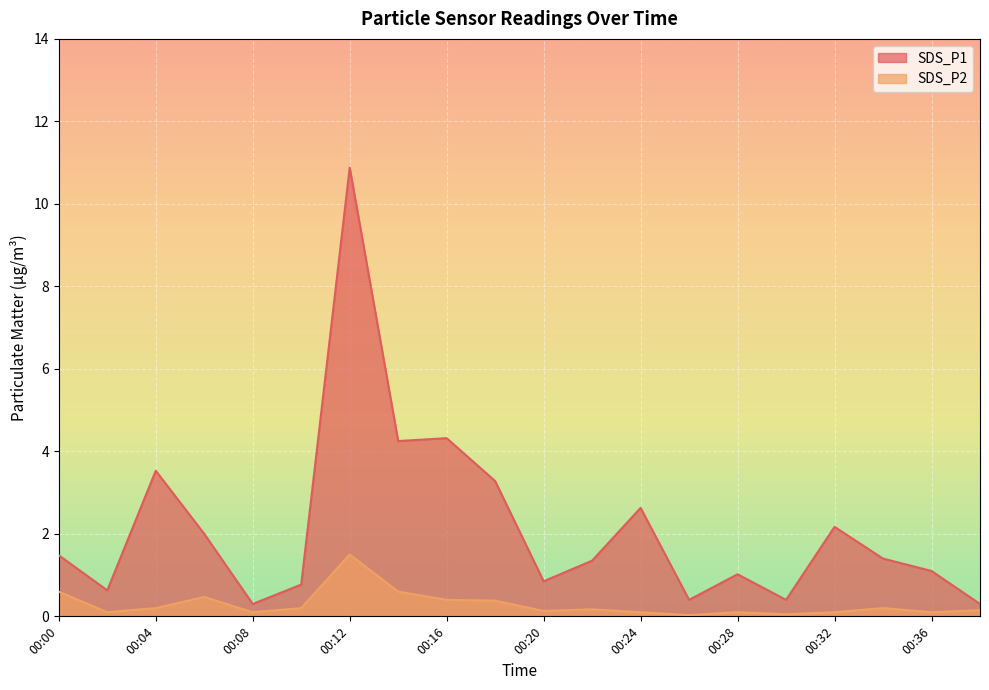

Reading right to left, what are all the values shown in this chart?

SDS_P1: 00:38=0.3	00:36=1.1	00:34=1.4	00:32=2.2	00:30=0.4	00:28=1.0	00:26=0.4	00:24=2.6	00:22=1.4	00:20=0.8	00:18=3.3	00:16=4.3	00:14=4.2	00:12=10.9	00:10=0.8	00:08=0.3	00:06=2.0	00:04=3.5	00:02=0.6	00:00=1.5
SDS_P2: 00:38=0.1	00:36=0.1	00:34=0.2	00:32=0.1	00:30=0.1	00:28=0.1	00:26=0.0	00:24=0.1	00:22=0.2	00:20=0.1	00:18=0.4	00:16=0.4	00:14=0.6	00:12=1.5	00:10=0.2	00:08=0.1	00:06=0.5	00:04=0.2	00:02=0.1	00:00=0.6